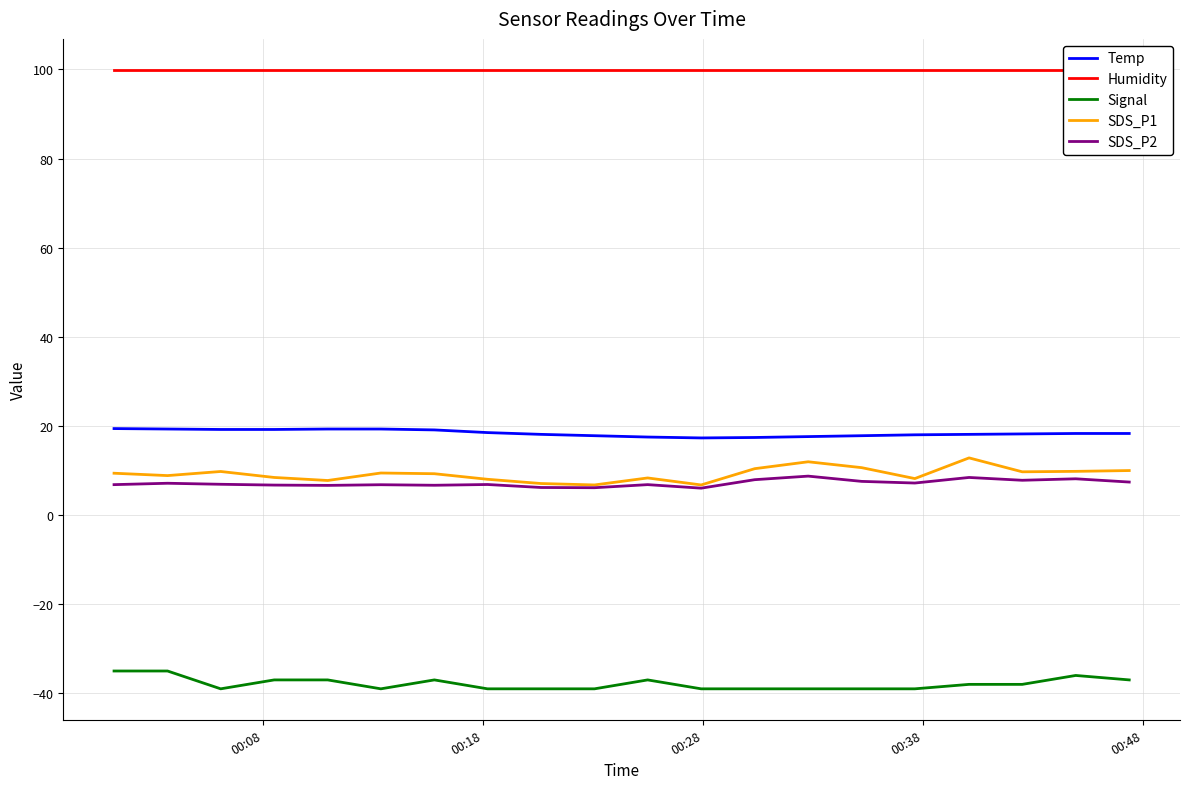

True or false: Temp and SDS_P1 intersect in this chart.

False